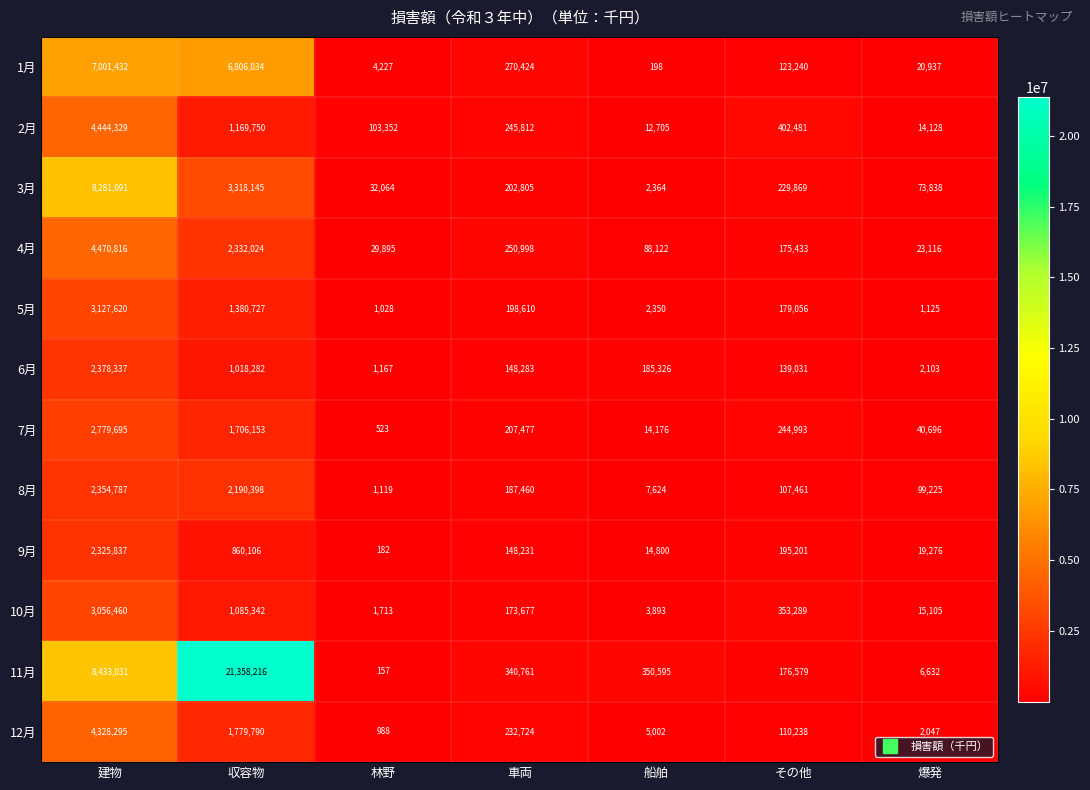

Between 建物 and 船舶, which series saw the biggest shift?

3月